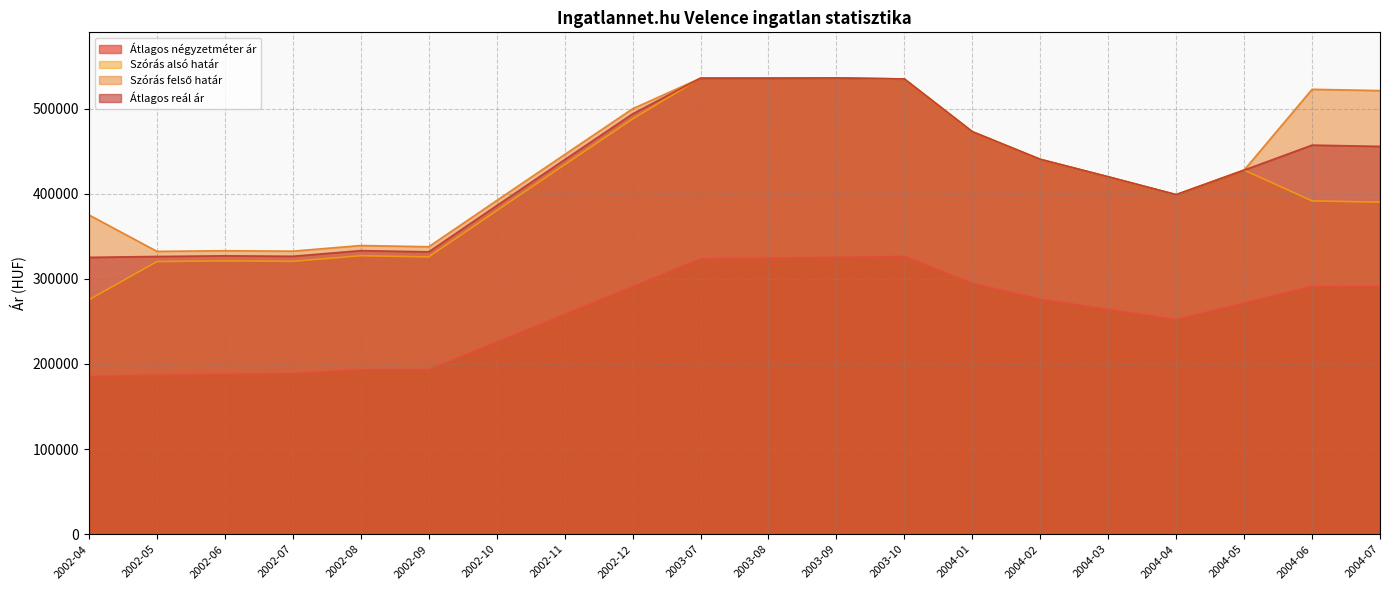

Is it true that Átlagos négyzetméter ár equals 186931 at 2002-05?

True